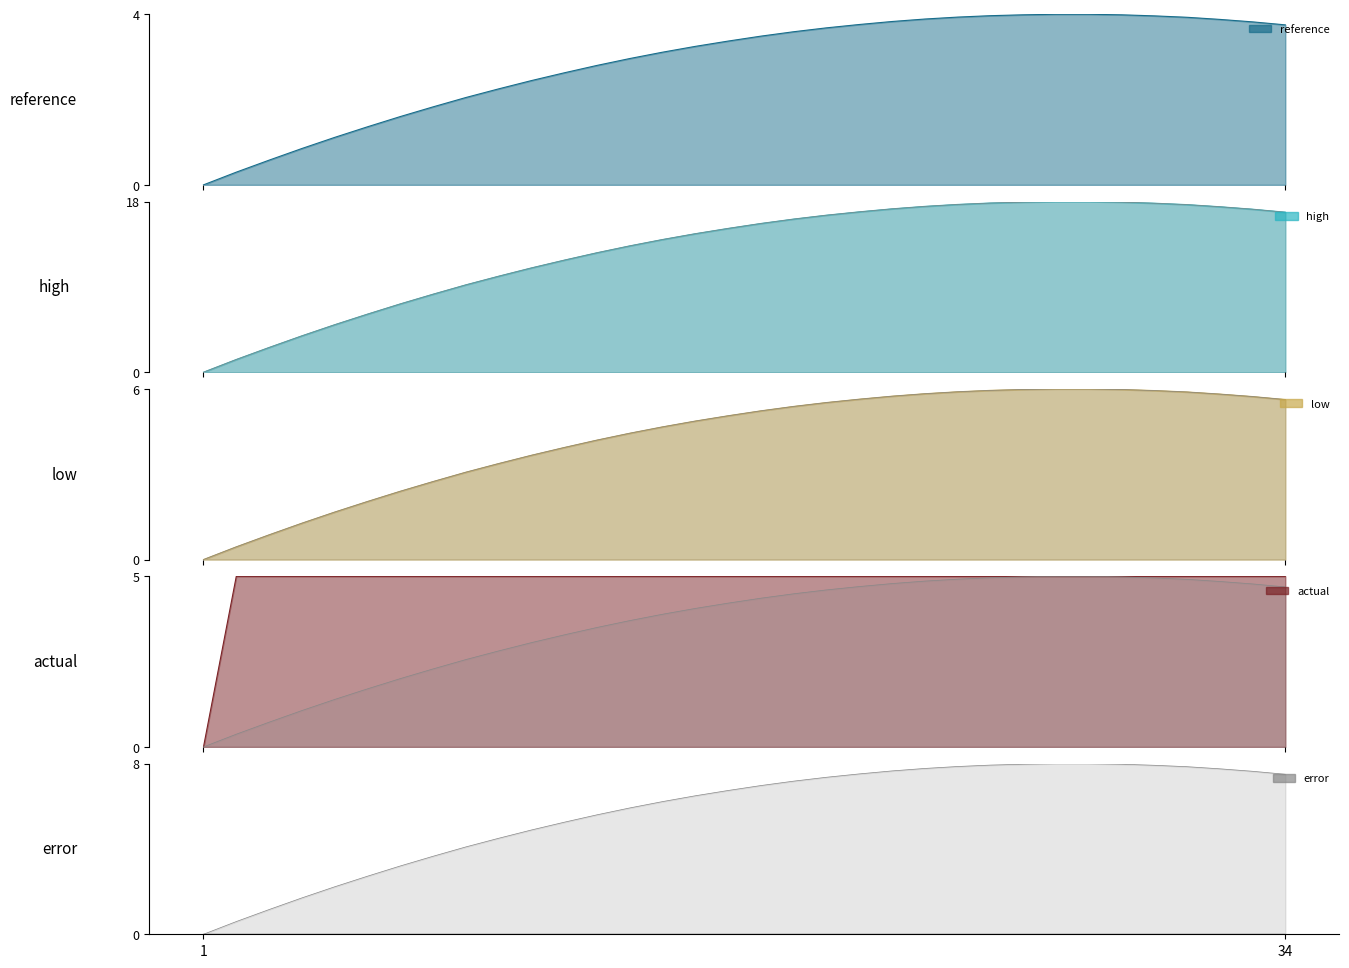

What is the maximum value for reference?

4.0